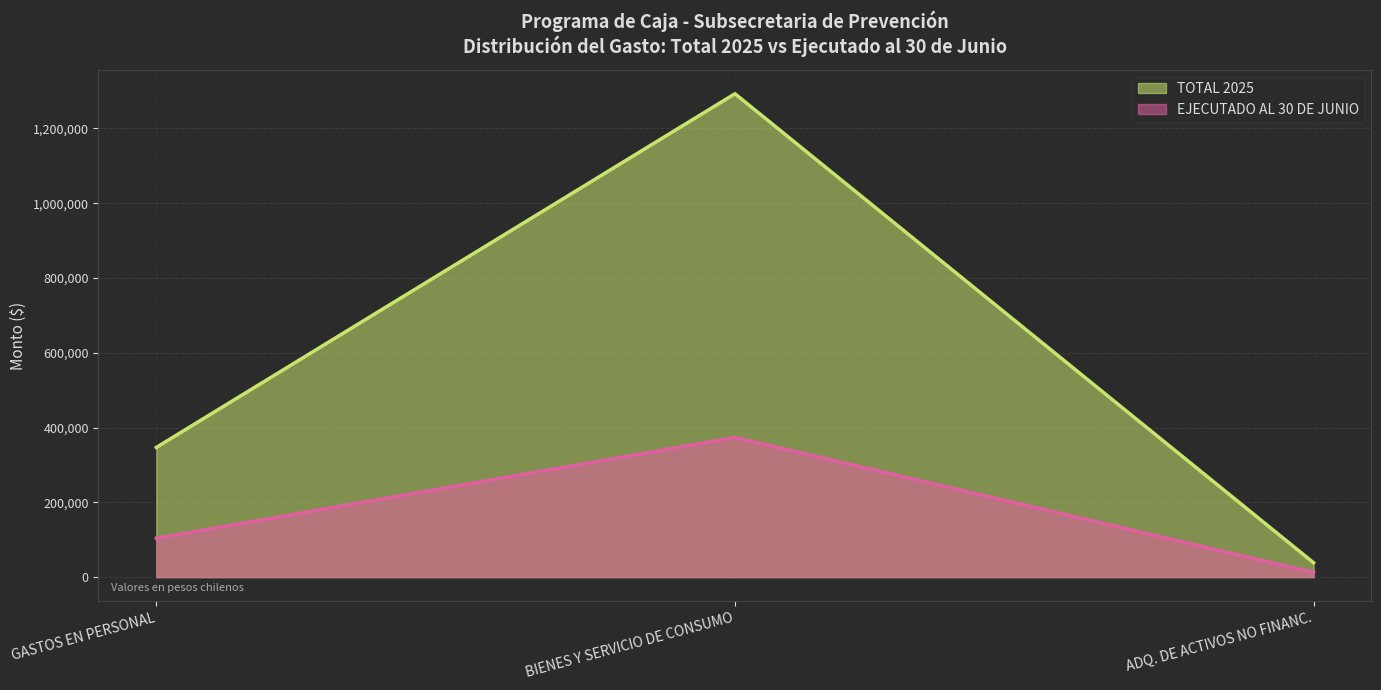

What value does the TOTAL 2025 series have at GASTOS EN PERSONAL?

346928.0